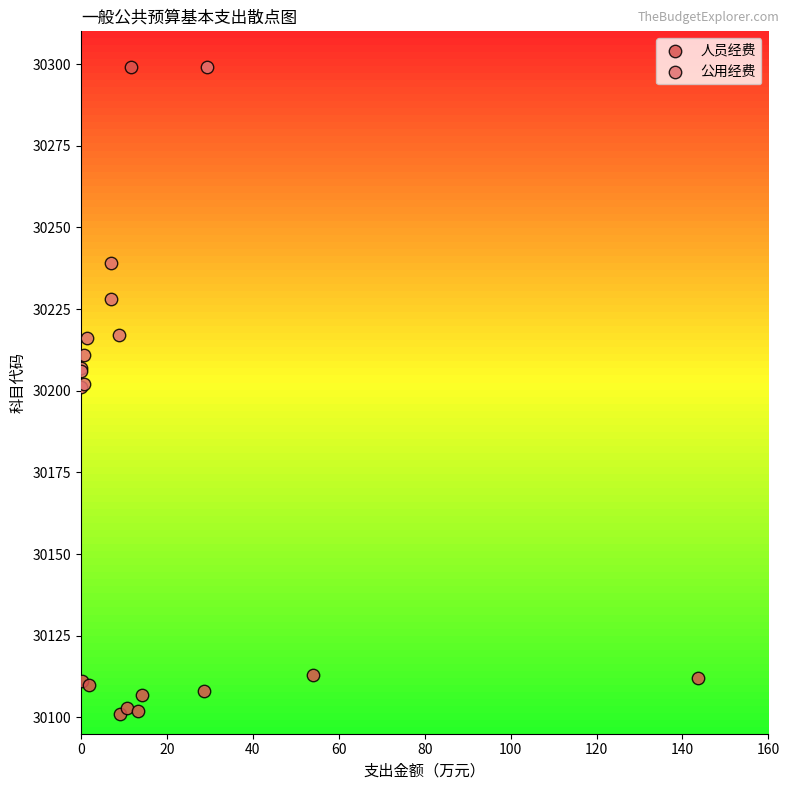

Which series contains the lowest Y value?

人员经费